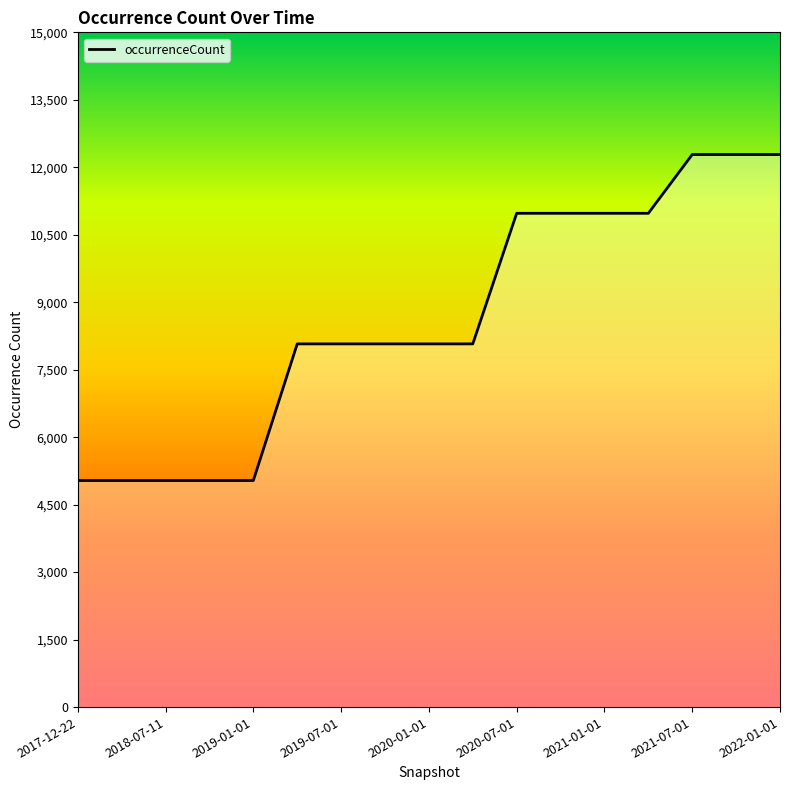

What is the greatest value displayed?

12283